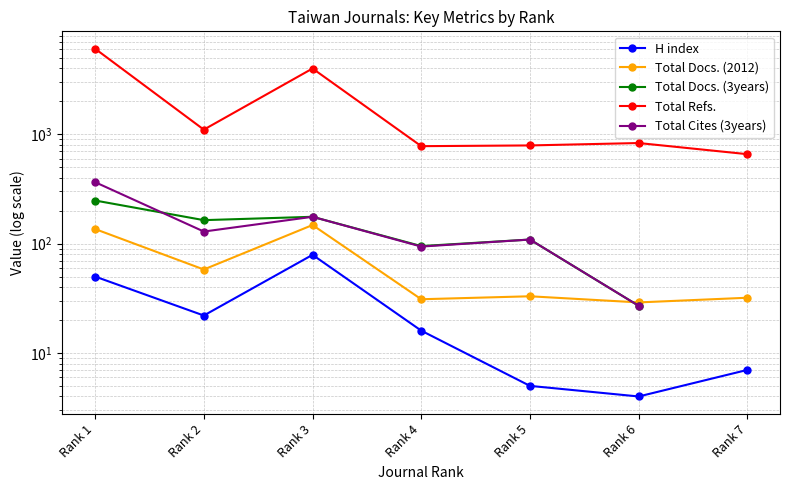

How many series are shown in this chart?

5